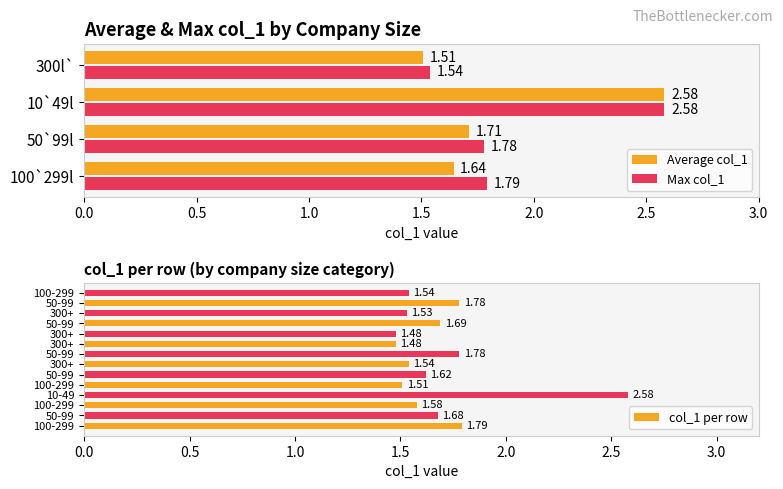

The value at 50-99 is 1.7. True or false?

True